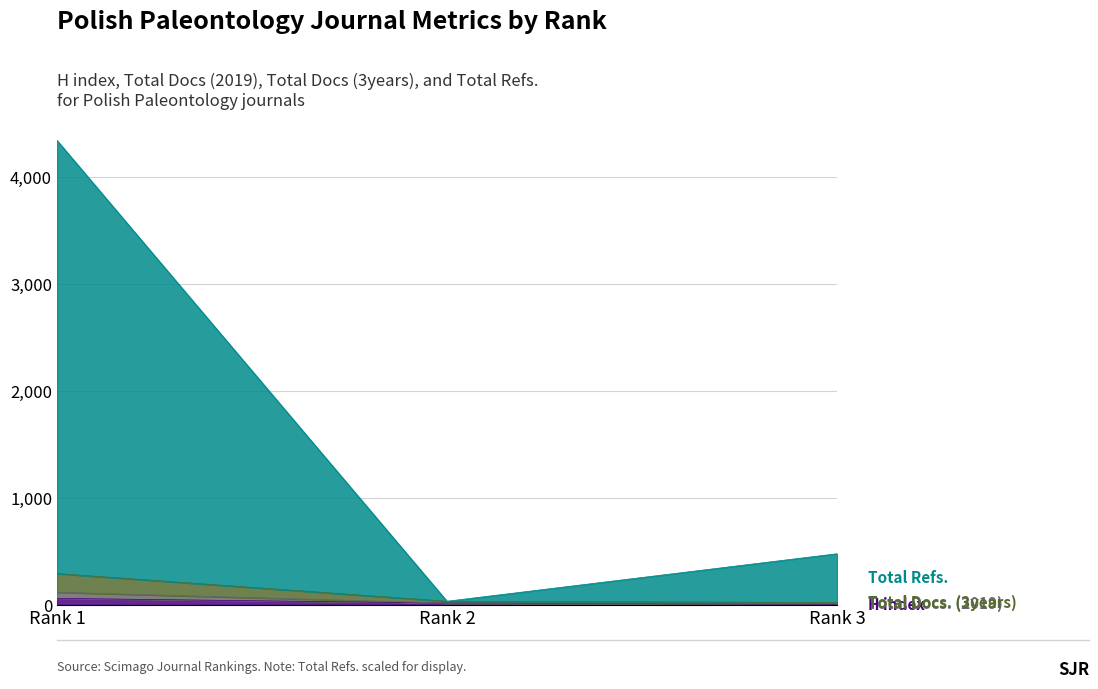

Between Rank 1 and Rank 3, which is larger?

Rank 1